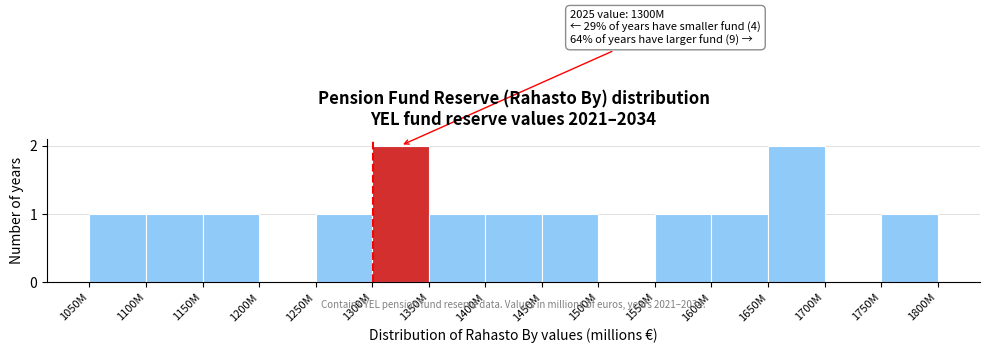

Reading left to right, extract all data points from this chart.

1050M=1	1100M=1	1150M=1	1200M=0	1250M=1	1300M=2	1350M=1	1400M=1	1450M=1	1500M=0	1550M=1	1600M=1	1650M=2	1700M=0	1750M=1